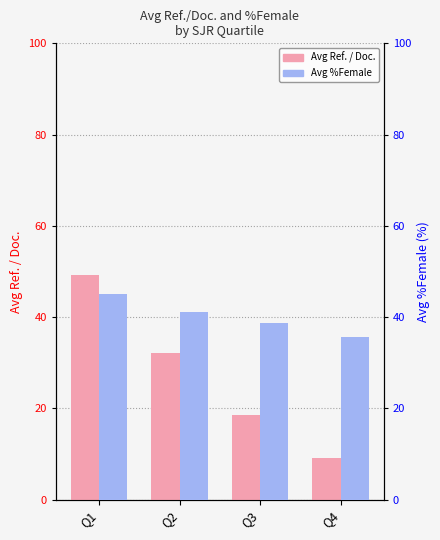

What is the value of the Avg %Female bar at the 2nd from the left?

41.2